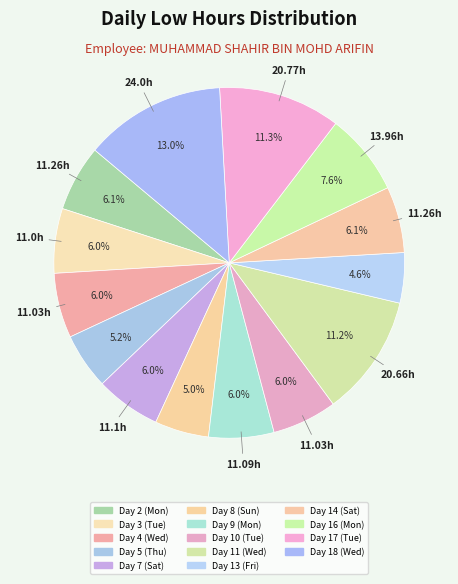

How many slices are in this pie chart?

14